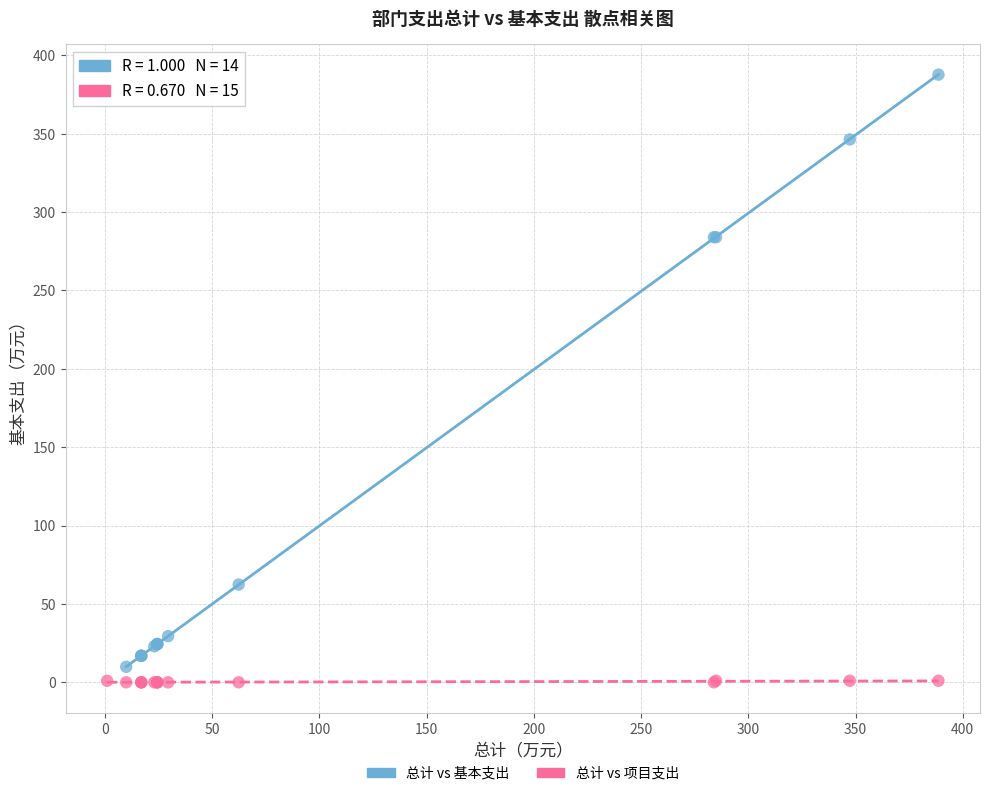

Which series contains the highest Y value?

总计 vs 基本支出